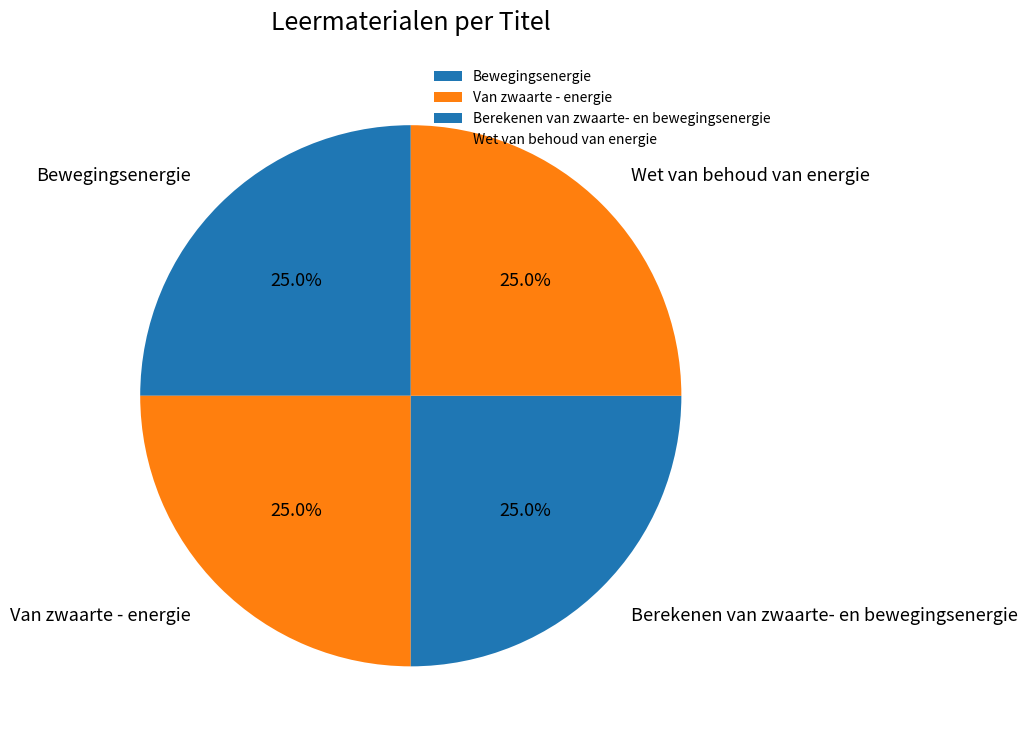

Approximately how many times larger is the value at Van zwaarte - energie compared to Berekenen van zwaarte- en bewegingsenergie?

1.0